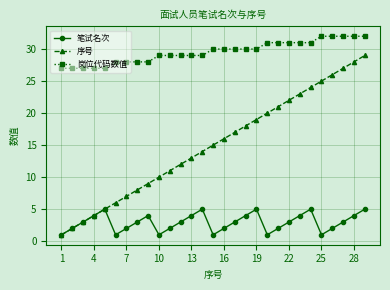

What is the maximum value shown in the chart?

32